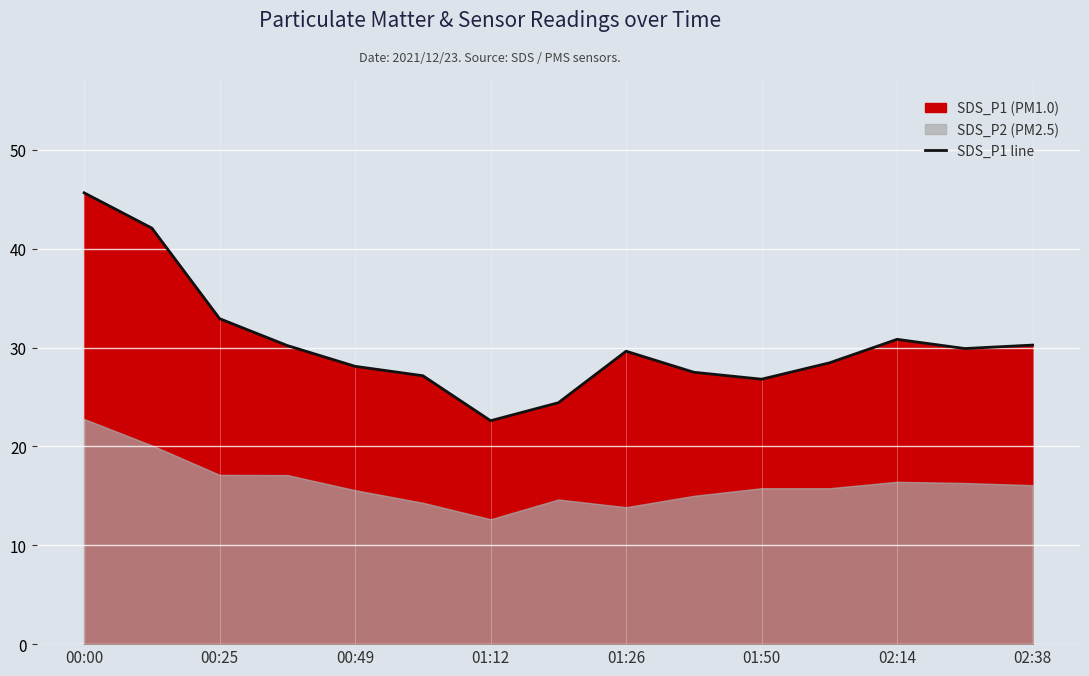

What is the difference between the maximum and minimum values?

23.0